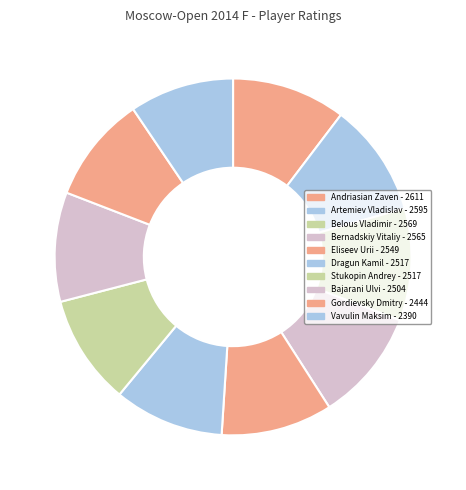

Count the number of slices in the pie.

10